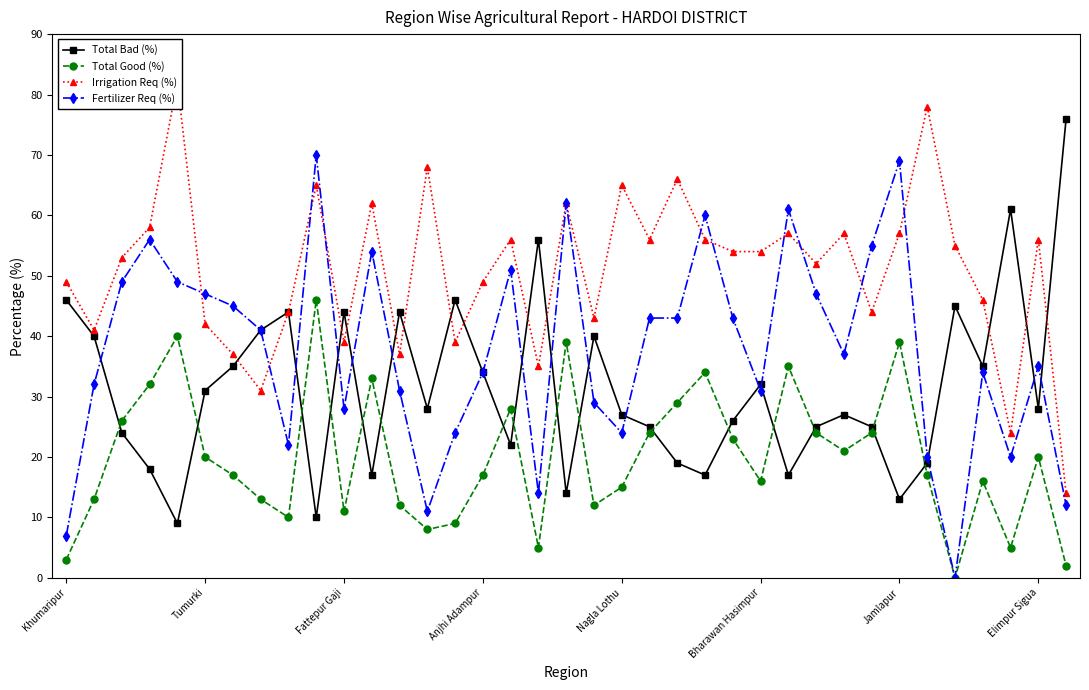

At which label does Total Bad (%) first exceed 28?

Khumaripur